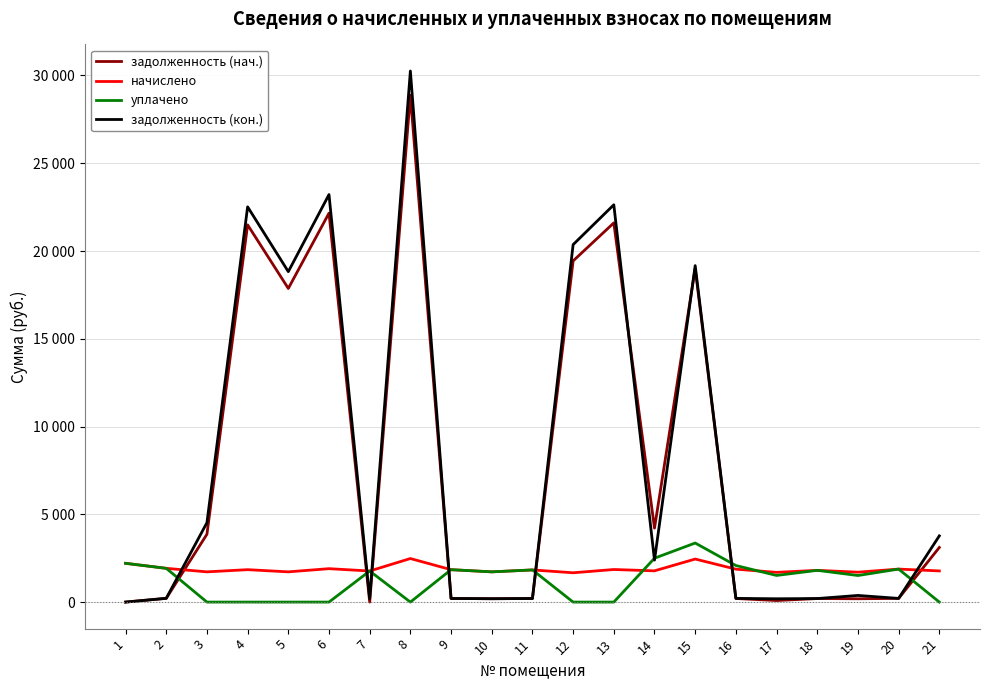

What are all the series names shown in the legend?

задолженность (нач.), начислено, уплачено, задолженность (кон.)